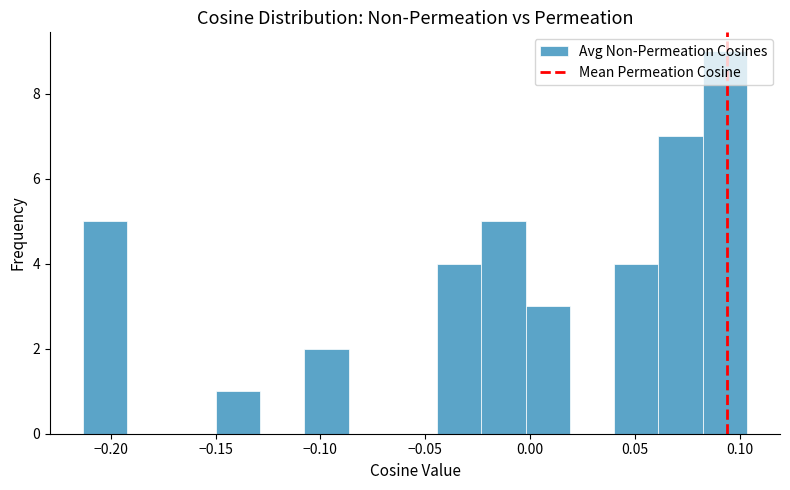

Over which range of the x-axis is the bar tallest?

0.080 to 0.105